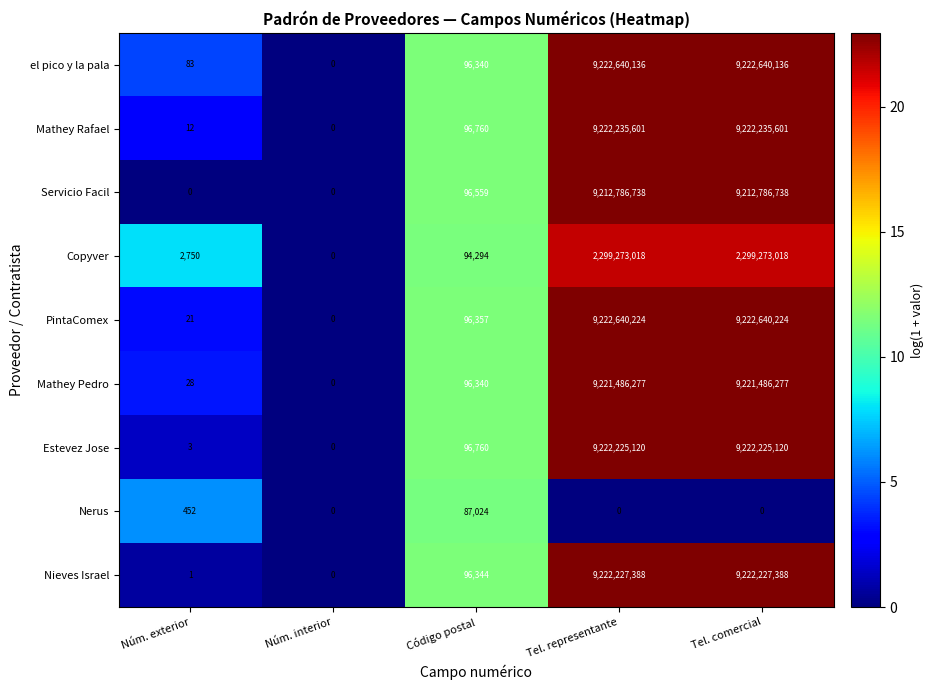

At how many categories does at least one series exceed 21?

4